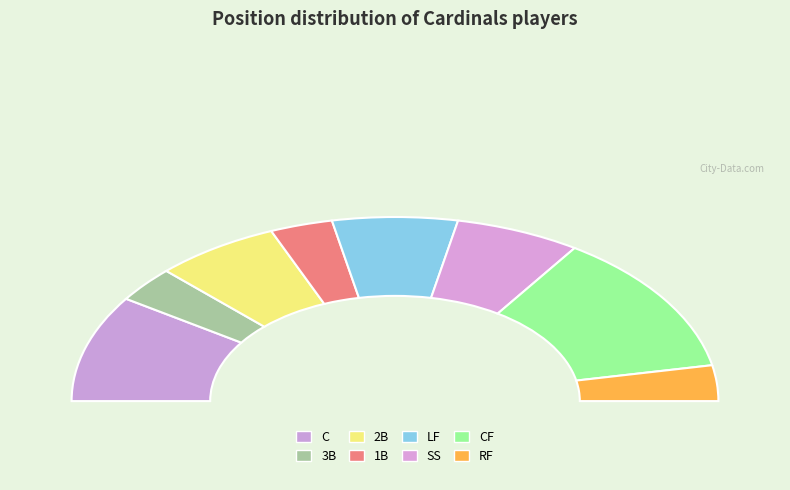

To the nearest percent, what is the average slice percentage?

12%